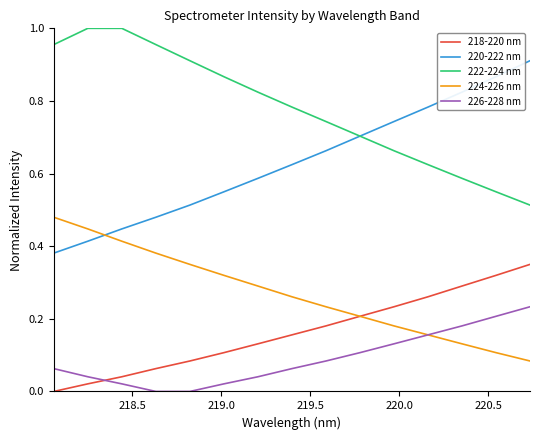

Which series ends up on top after the final intersection of 224-226 nm and 220-222 nm?

220-222 nm